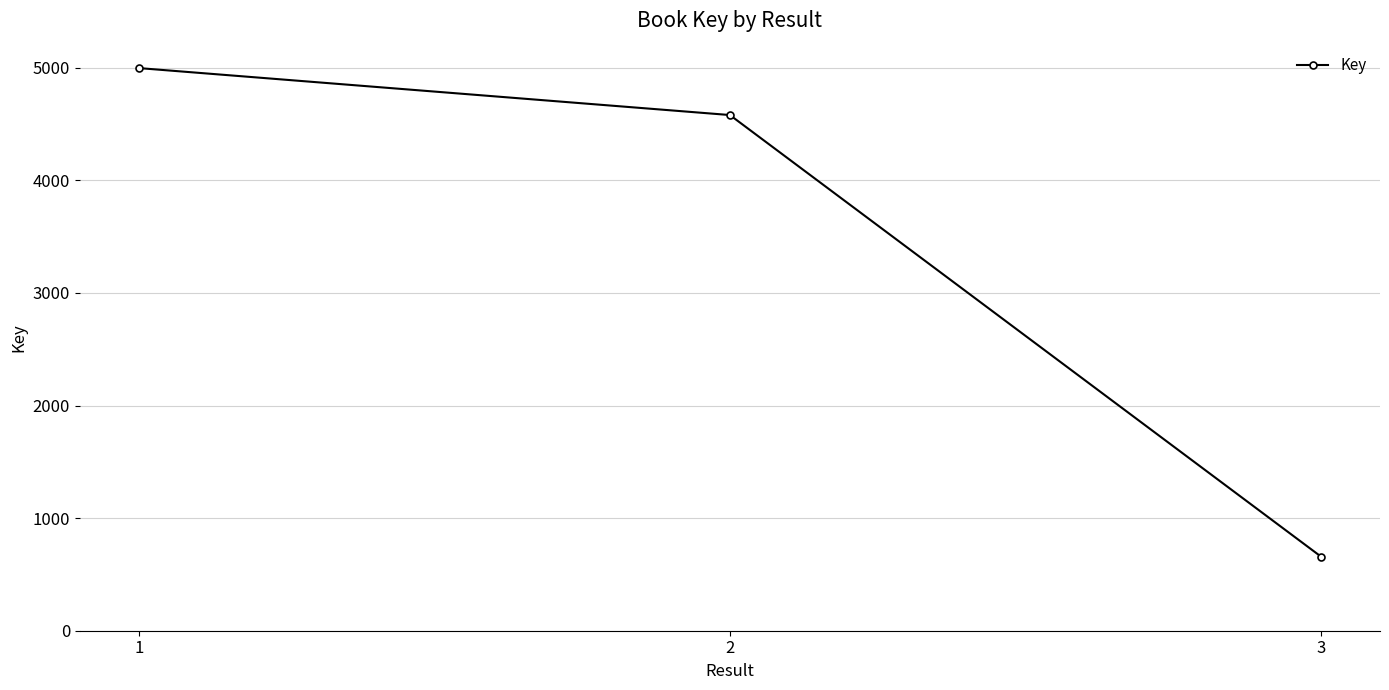

Read the value at 2.

4580